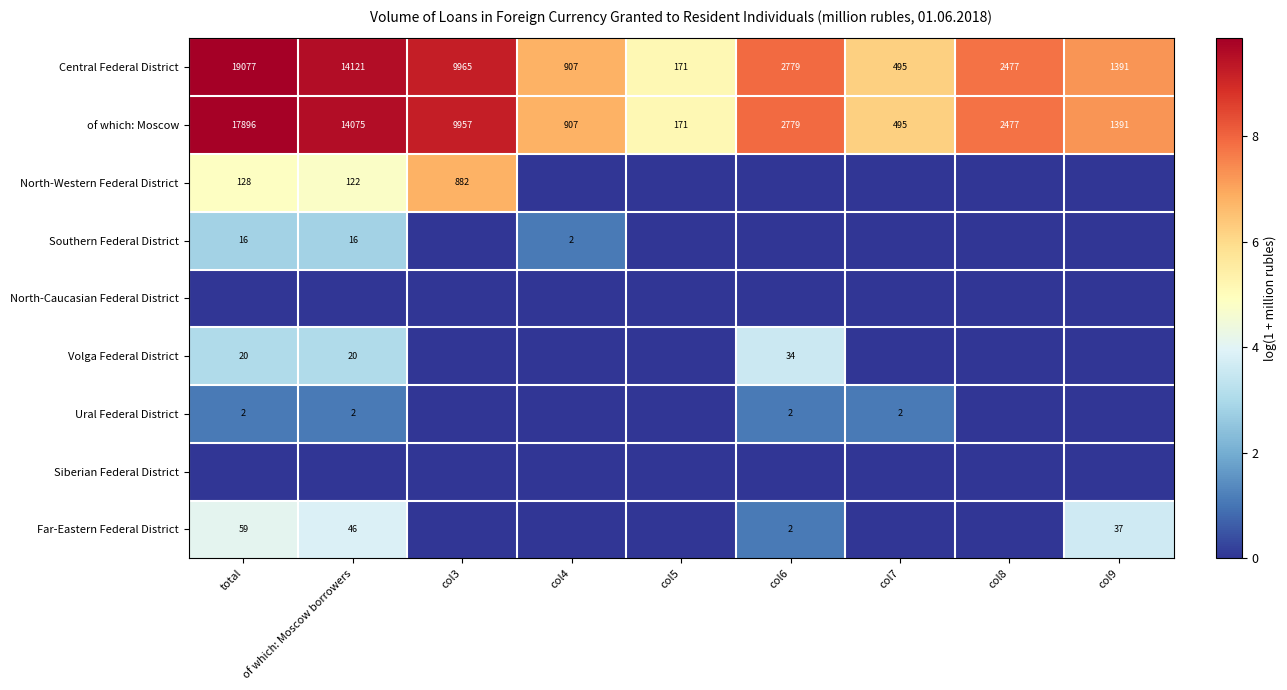

The value of Southern Federal District at total is 16. True or false?

True